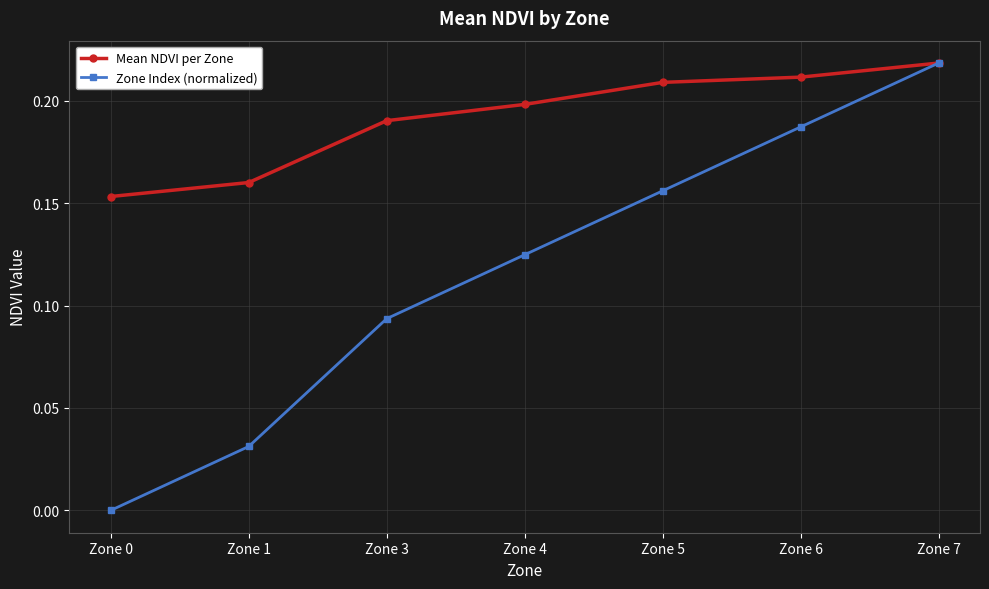

Which category has the highest value across all series?

Zone 7